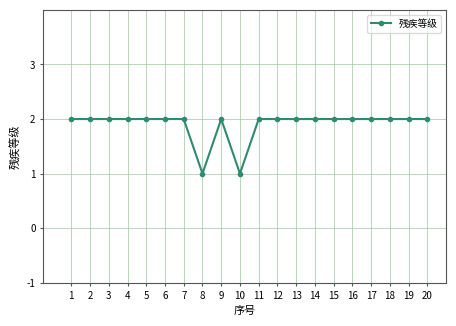

Is it true that the value at 16 is 1?

False